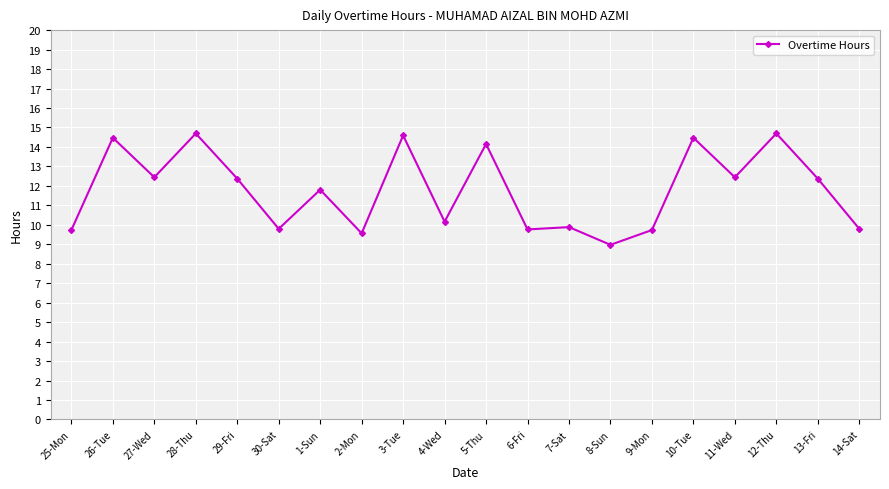

At which category does the data reach its first local valley?

27-Wed